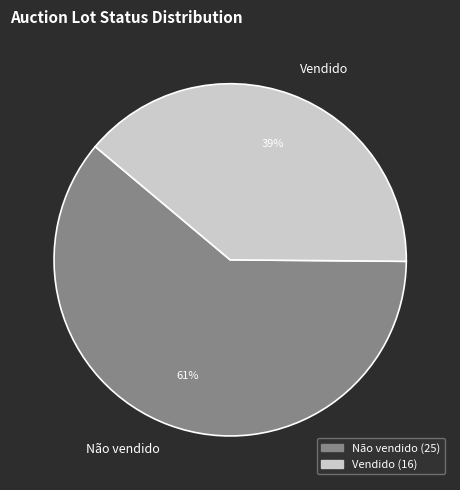

Is it true that Vendido is 33% of the pie?

False